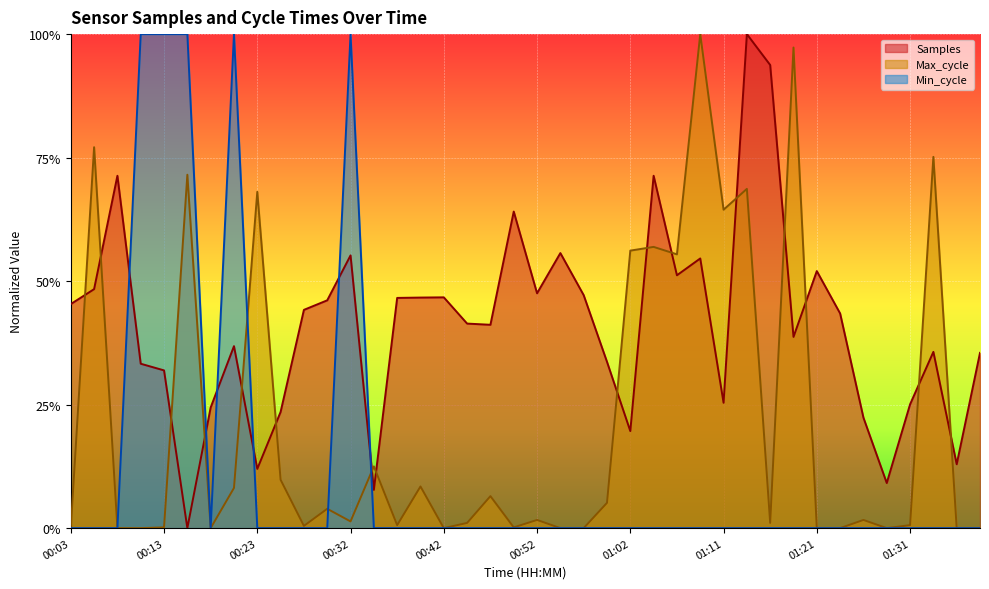

Which series has the largest total across all categories?

Samples